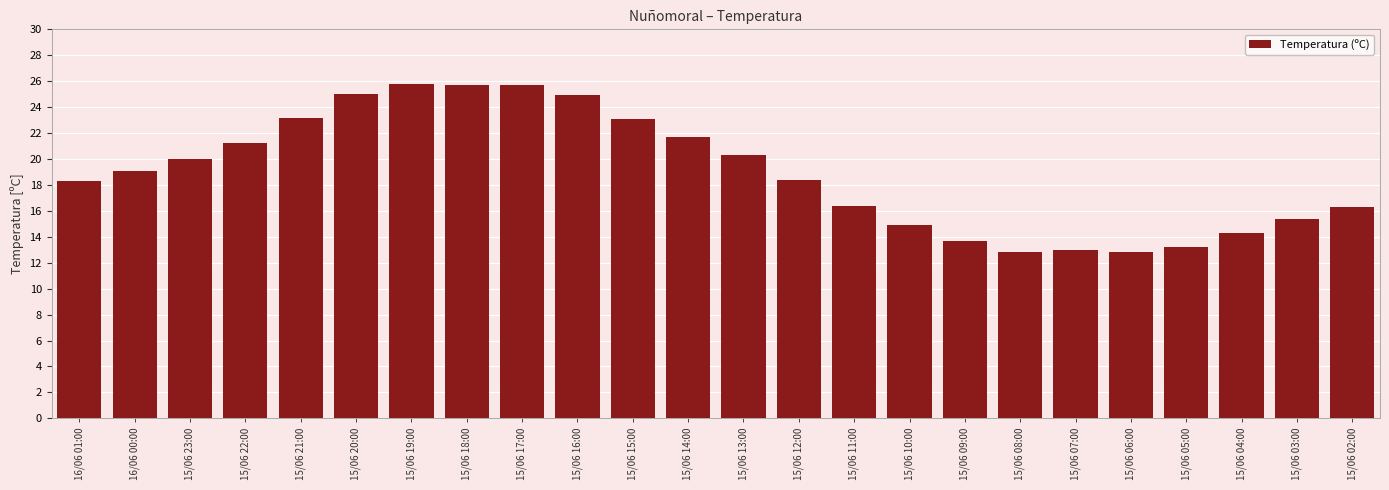

What is the sum of the values at 15/06 18:00 and 15/06 22:00?

46.9